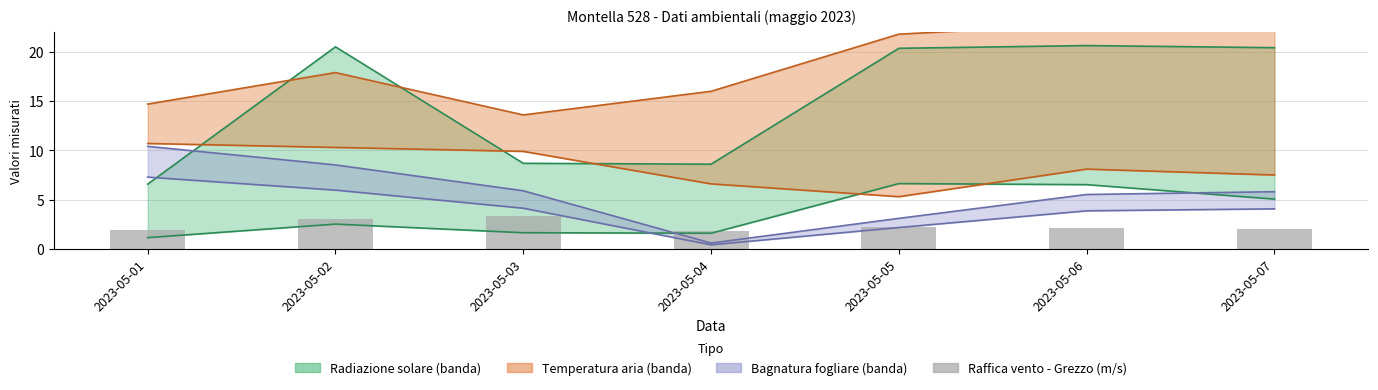

What is the value of the 6th bar from the left?

2.1